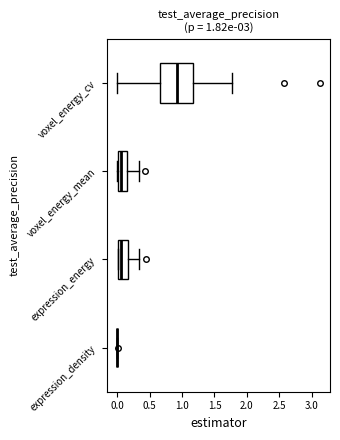

Comparing the boxes themselves (not the whiskers), which one is the widest?

voxel_energy_cv